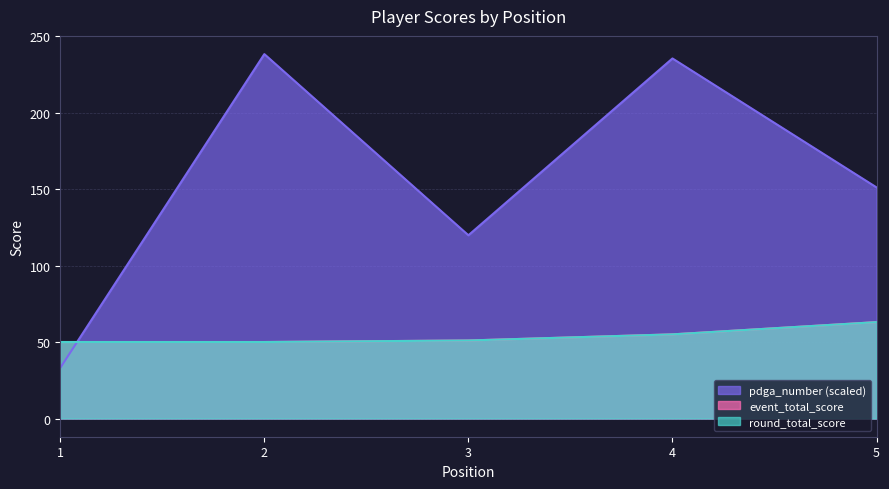

Count the number of categories in the chart.

5